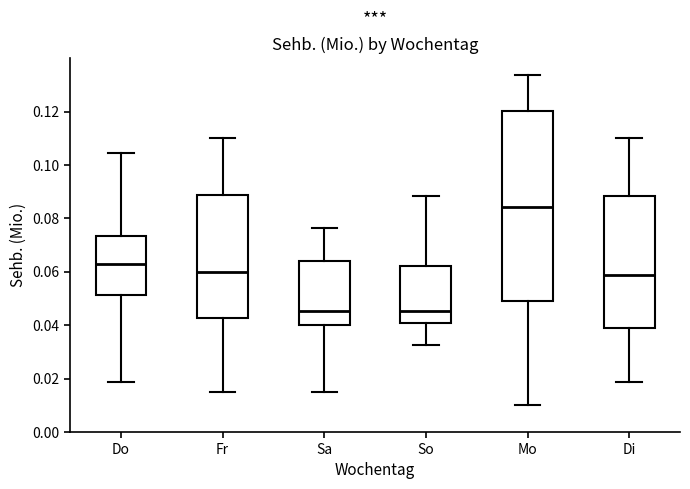

Where does the lower whisker of the box for Mo end on the y-axis? The values are not printed on the chart, so give them approximately, as read against the axis.

0.010